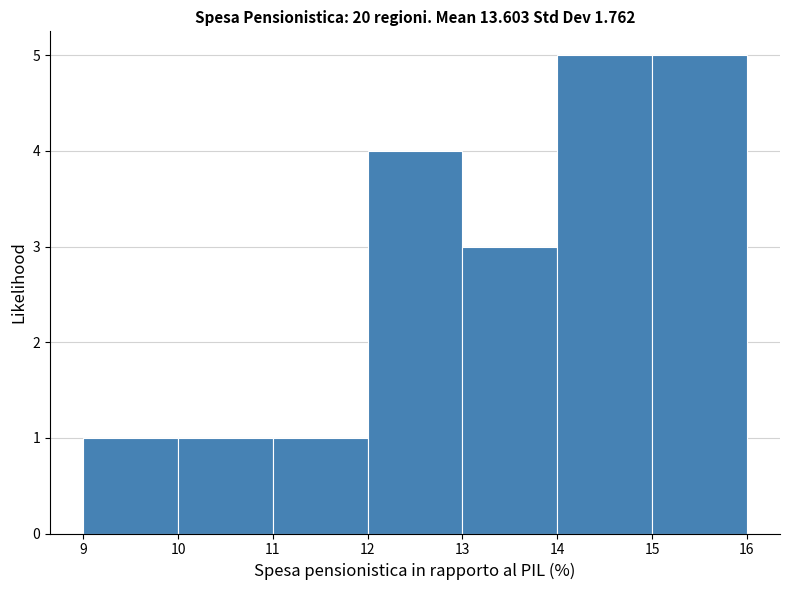

What is the height of the bar covering 15 to 16 on the x-axis? The values are not printed on the chart, so give them approximately, as read against the axis.

5